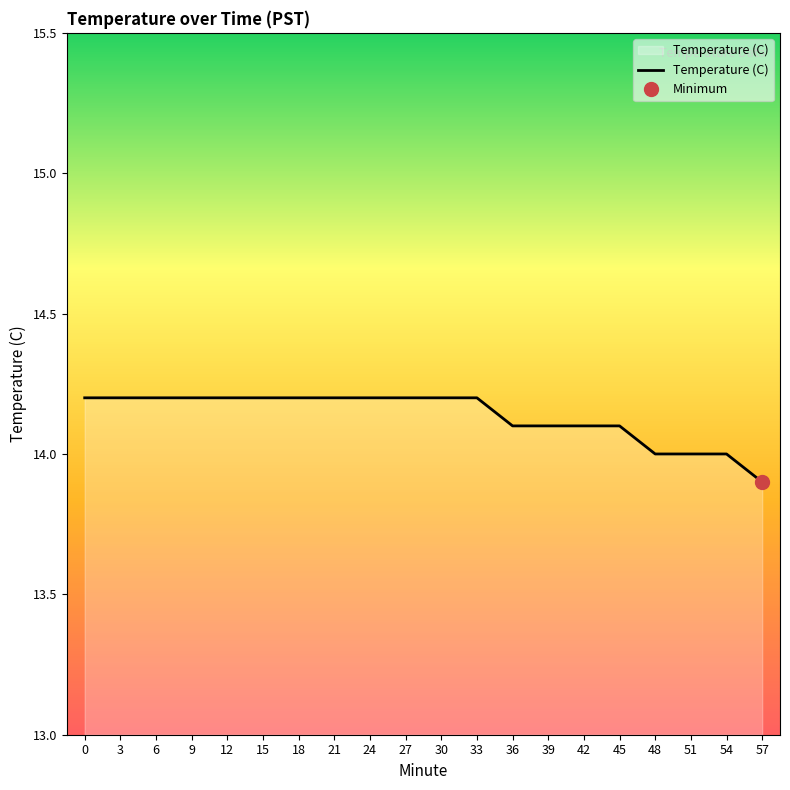

Reading left to right, what are all the values shown in this chart?

0=14.2	3=14.2	6=14.2	9=14.2	12=14.2	15=14.2	18=14.2	21=14.2	24=14.2	27=14.2	30=14.2	33=14.2	36=14.1	39=14.1	42=14.1	45=14.1	48=14.0	51=14.0	54=14.0	57=13.9